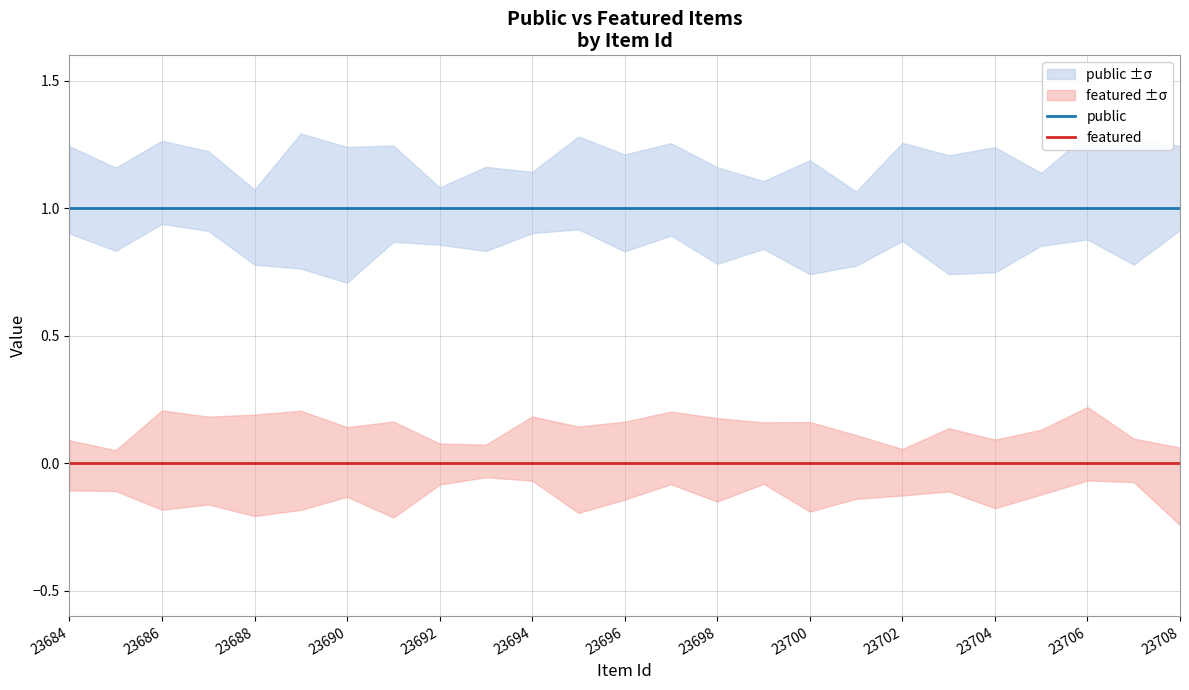

True or false: public and featured intersect in this chart.

False